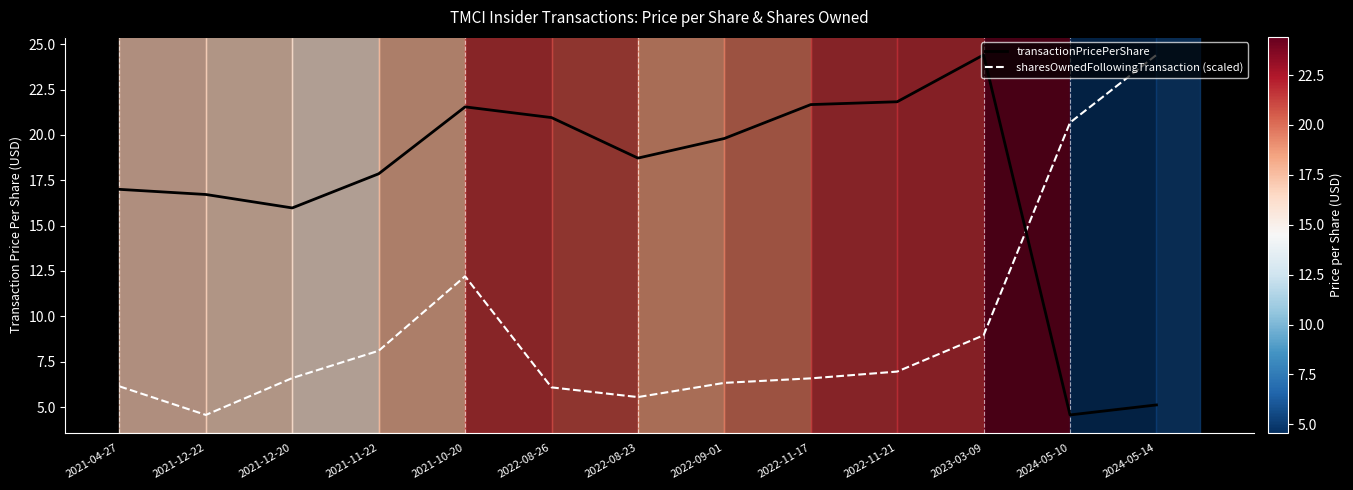

Where do sharesOwnedFollowingTransaction (scaled) and transactionPricePerShare first cross each other?

2023-03-09 and 2024-05-10